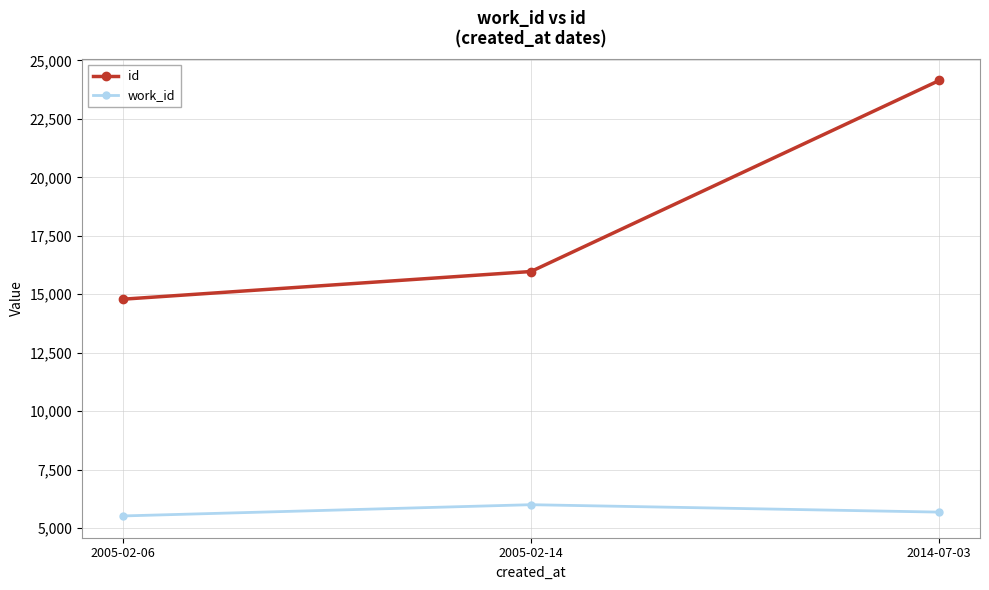

Is it true that work_id equals 5526 at 2005-02-06?

True